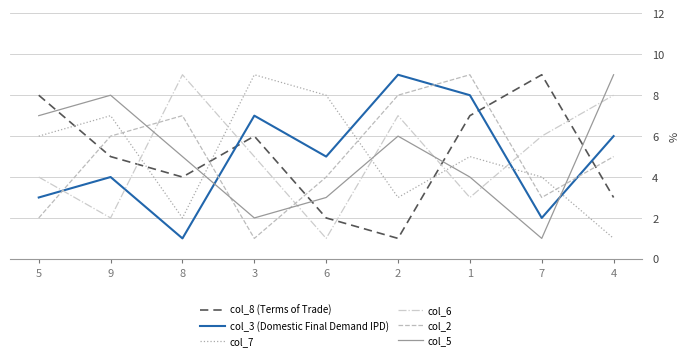

What position from the right is 8?

7